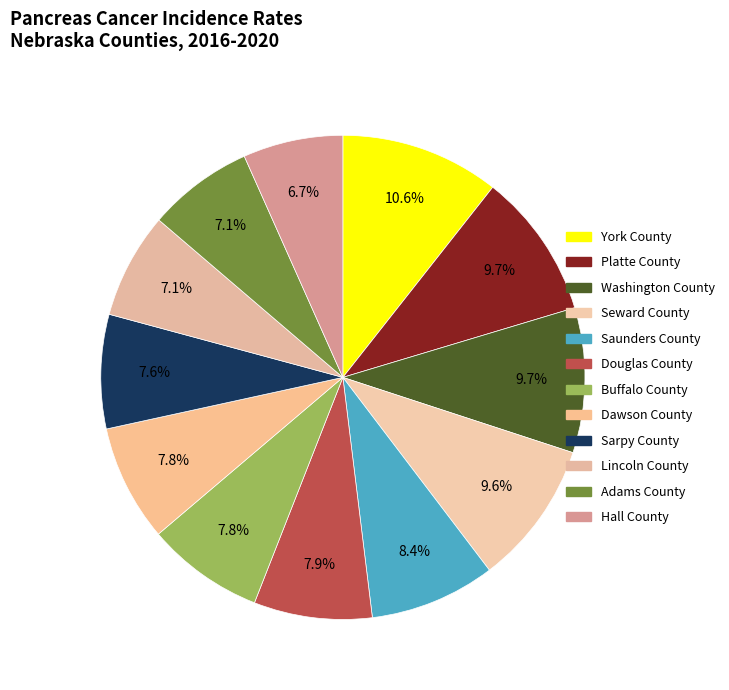

Which category has the biggest portion of the pie?

York County